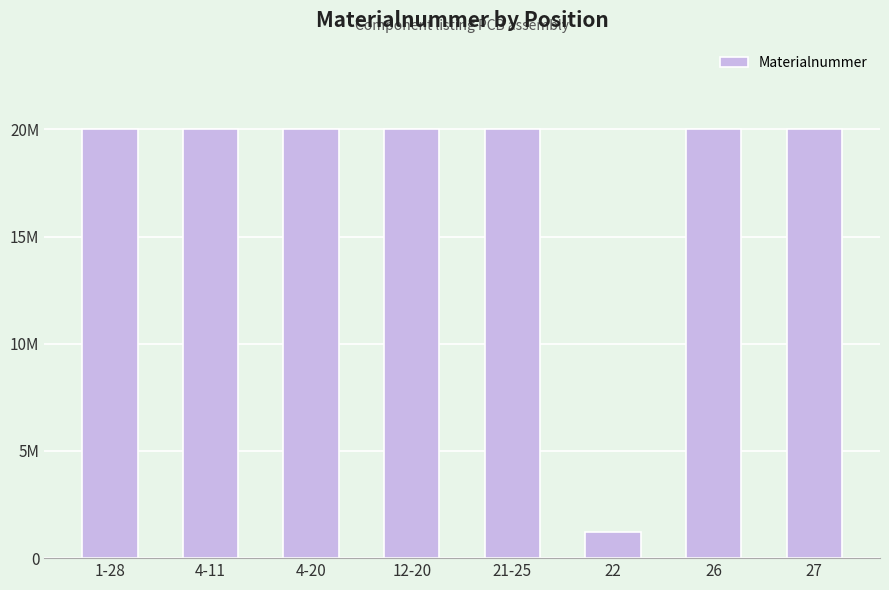

Reading left to right, list all the values displayed in this chart.

1-28=20003035	4-11=20003037	4-20=20003036	12-20=20003038	21-25=20003039	22=1222667	26=20002971	27=20002262